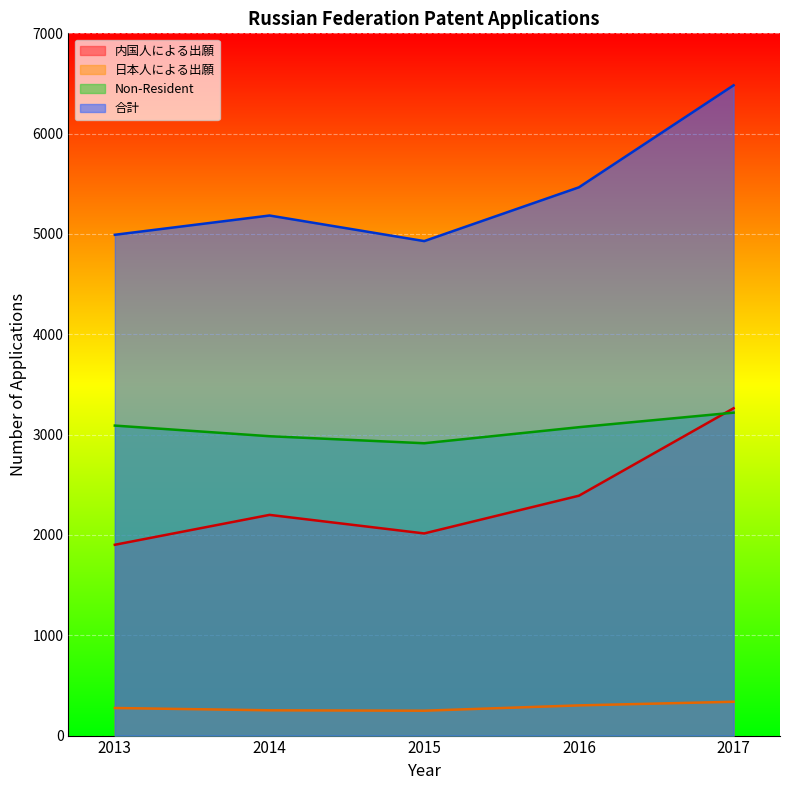

Which has a higher value, 2015 or 2016?

2016